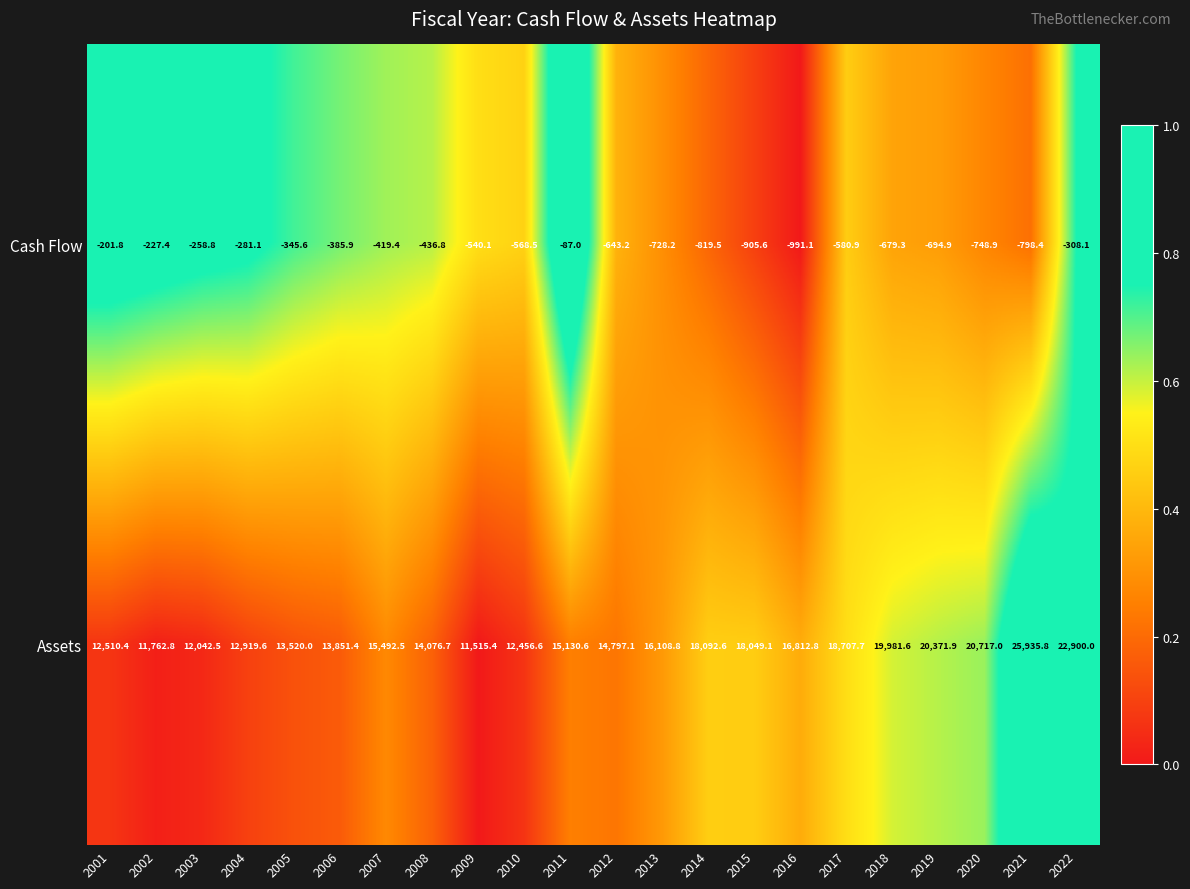

Rank the series by their maximum value, from highest to lowest.

Assets, Cash Flow